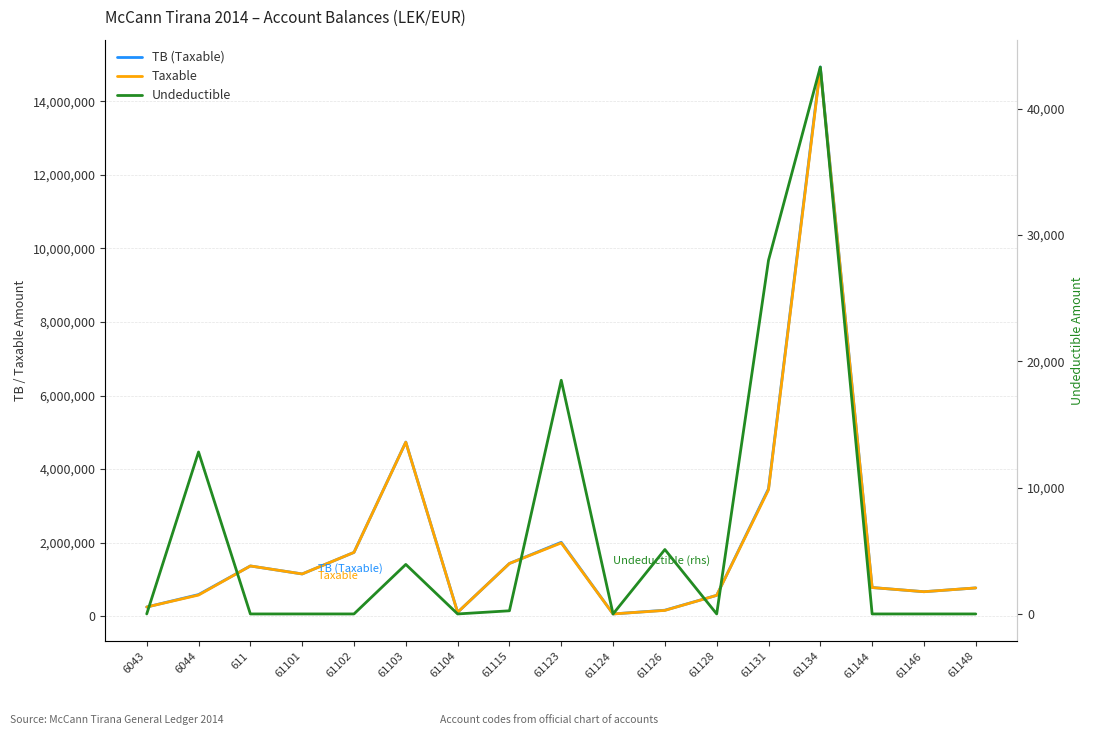

Which series has the largest total across all categories?

TB (Taxable)